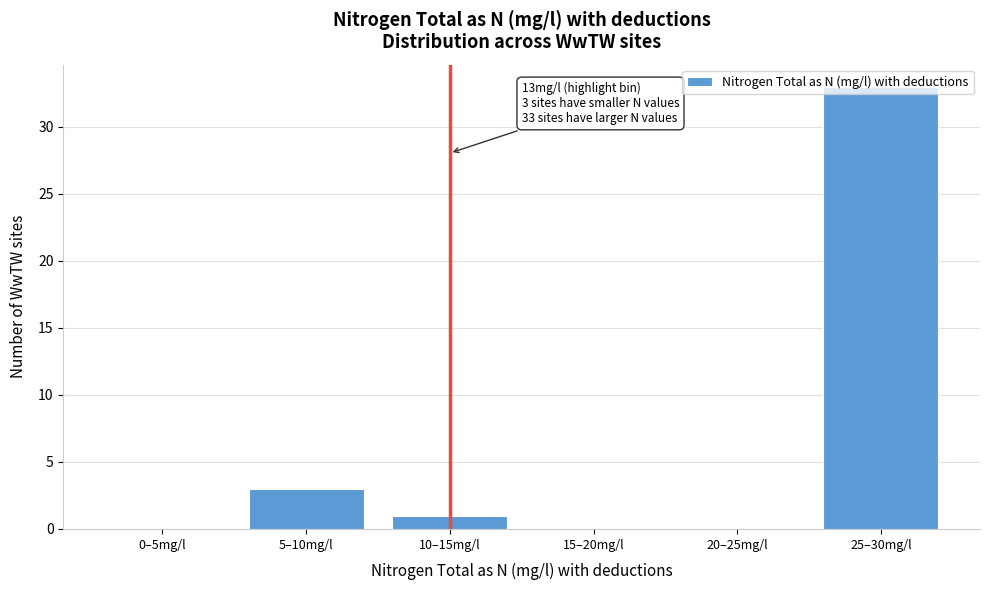

What is the sum of all values?

37